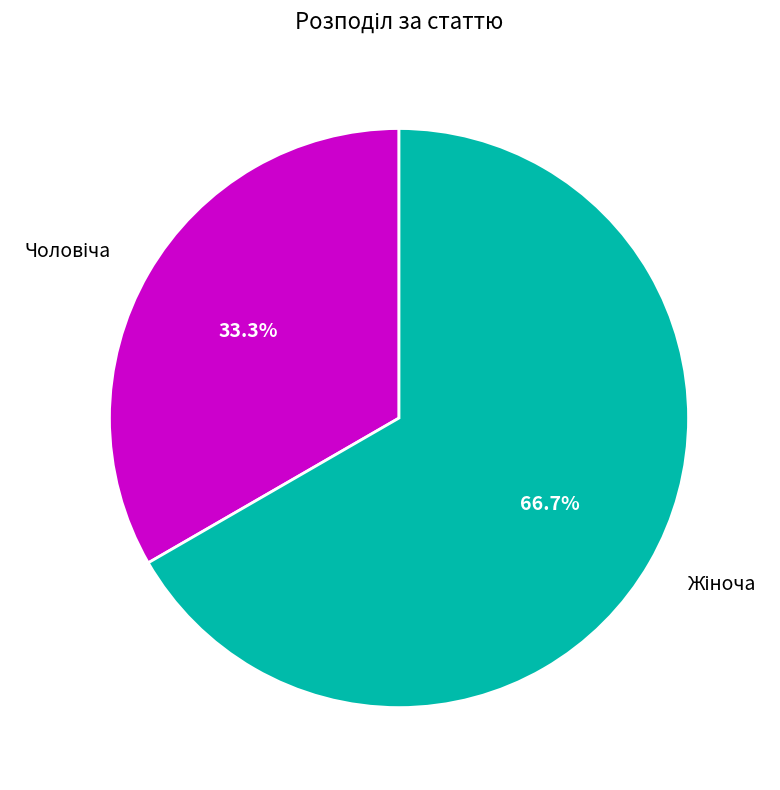

Does any single category account for the majority?

Yes